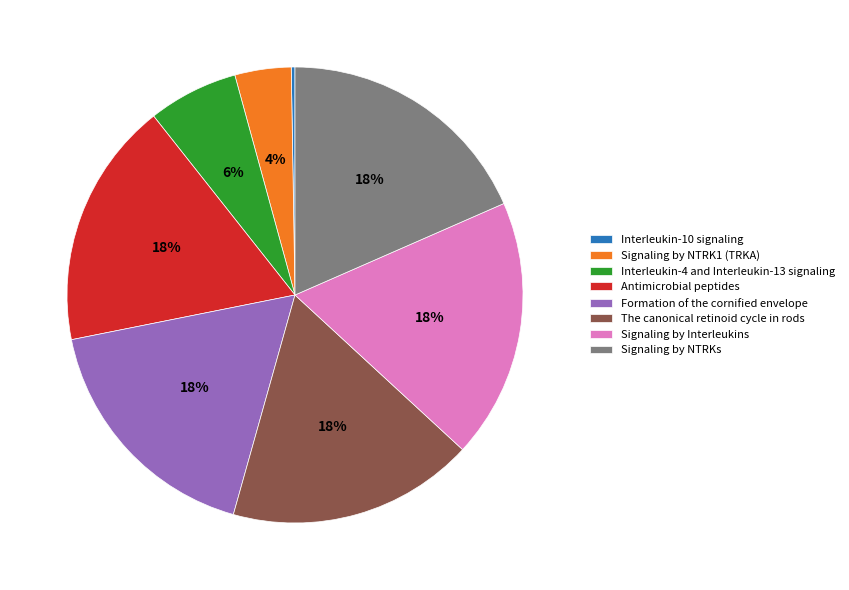

Is it true that Formation of the cornified envelope is 27% of the pie?

False